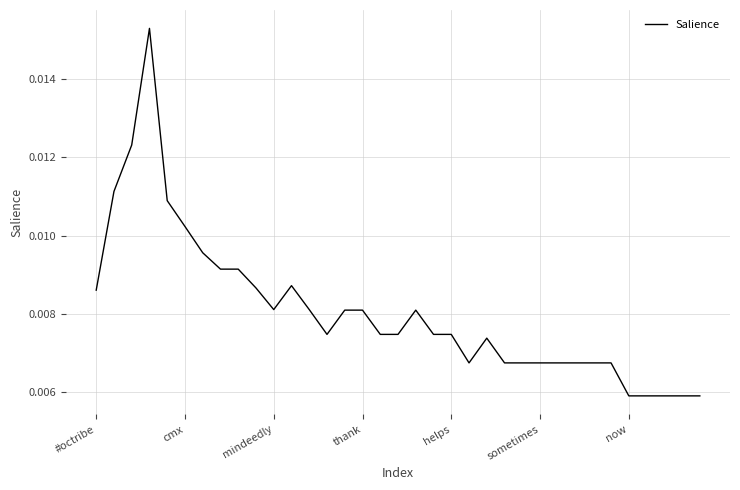

True or false: there are more than 2 points higher than both neighbors.

True